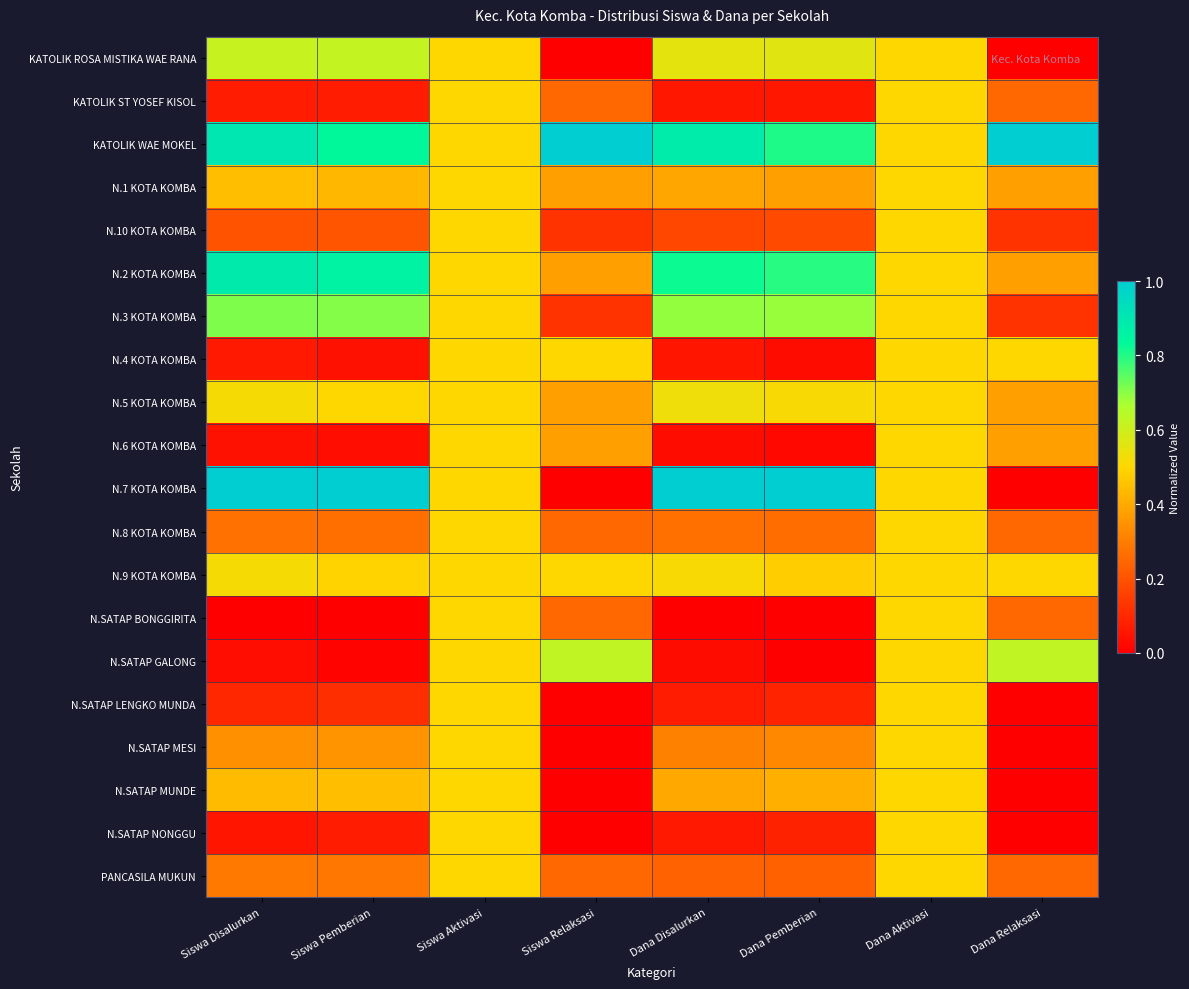

At Siswa Pemberian, list the series in order from largest to smallest.

N.7 KOTA KOMBA, N.2 KOTA KOMBA, KATOLIK WAE MOKEL, N.3 KOTA KOMBA, KATOLIK ROSA MISTIKA WAE RANA, N.5 KOTA KOMBA, N.9 KOTA KOMBA, N.SATAP MUNDE, N.1 KOTA KOMBA, N.SATAP MESI, PANCASILA MUKUN, N.8 KOTA KOMBA, N.10 KOTA KOMBA, N.SATAP LENGKO MUNDA, KATOLIK ST YOSEF KISOL, N.SATAP NONGGU, N.4 KOTA KOMBA, N.6 KOTA KOMBA, N.SATAP GALONG, N.SATAP BONGGIRITA